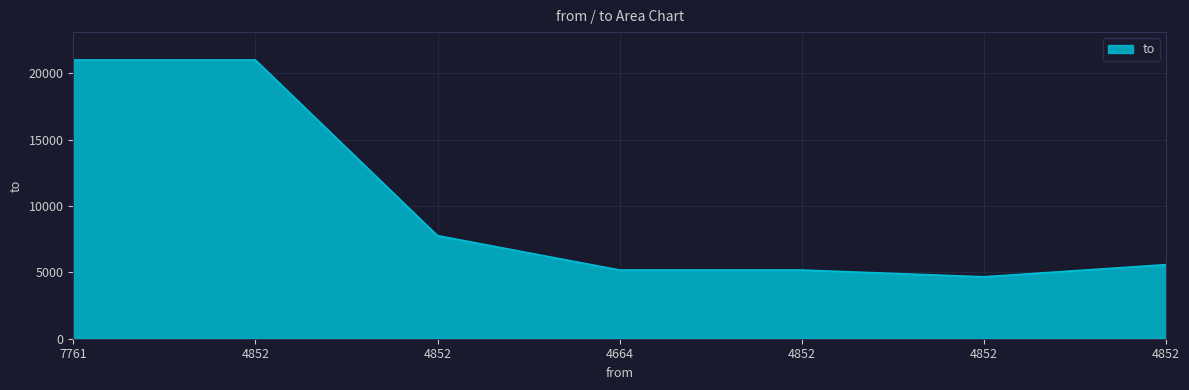

Is it true that the value at 4852 is 7761?

True